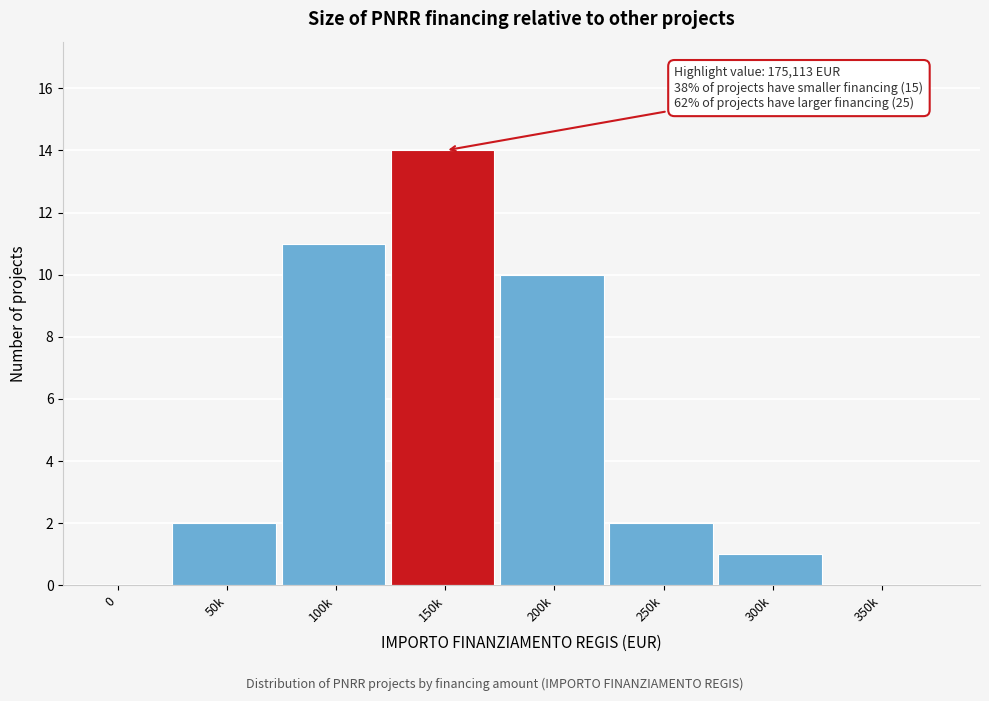

Reading right to left, transcribe all the data shown in this chart.

350k=0	300k=1	250k=2	200k=10	150k=14	100k=11	50k=2	0=0